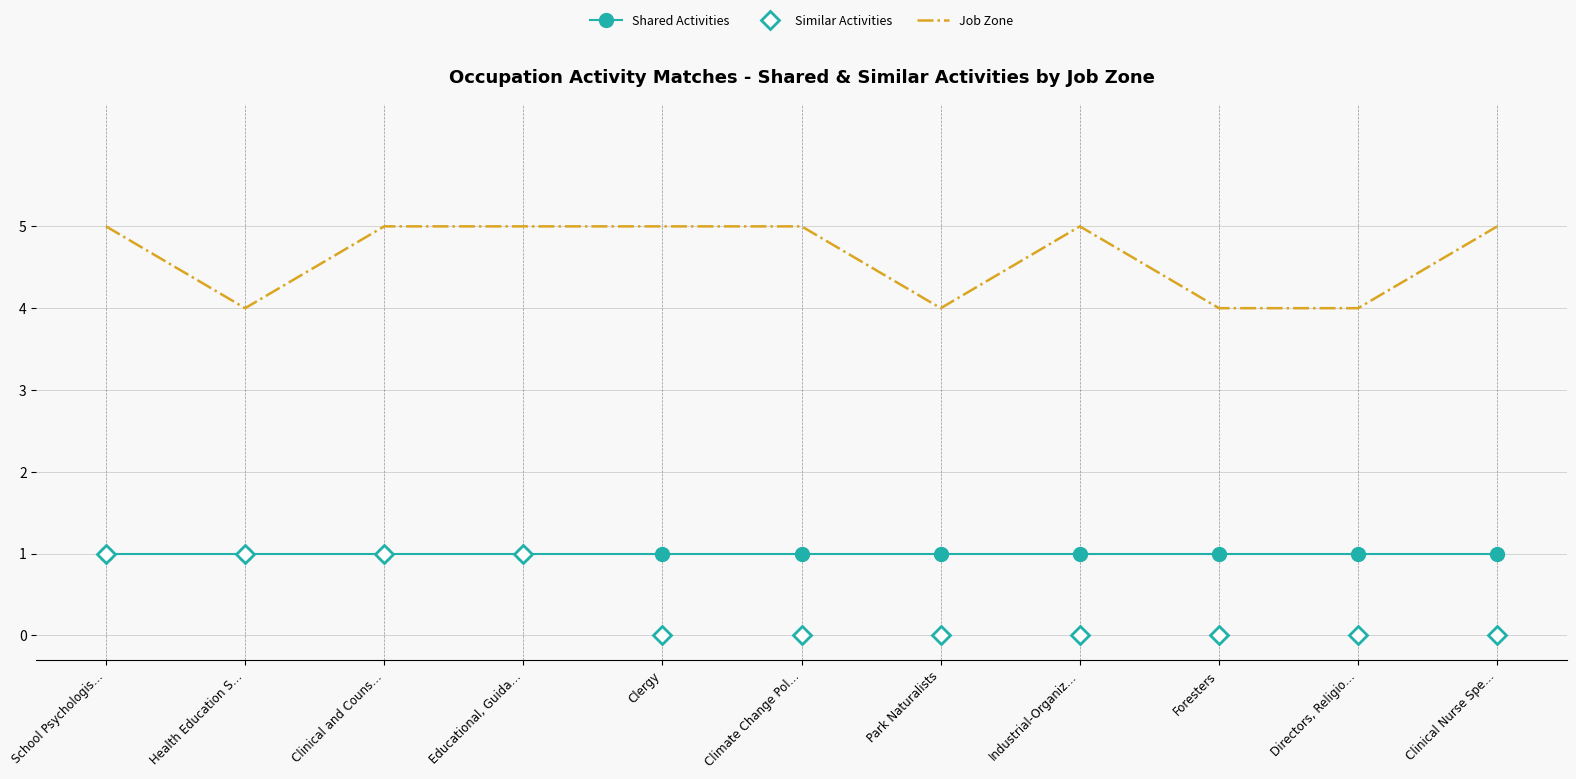

What position from the left is Clergy?

5